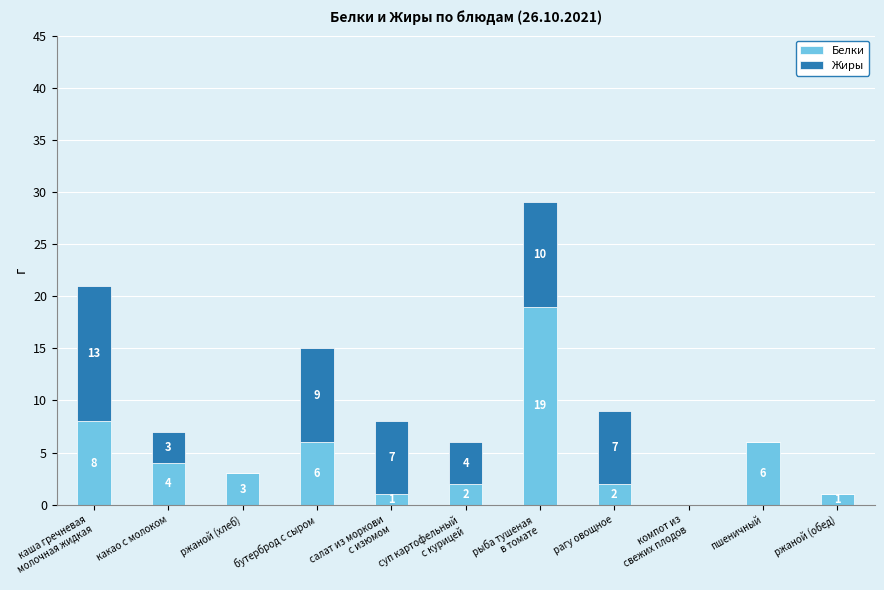

What is the total value across all series at бутерброд с сыром?

15